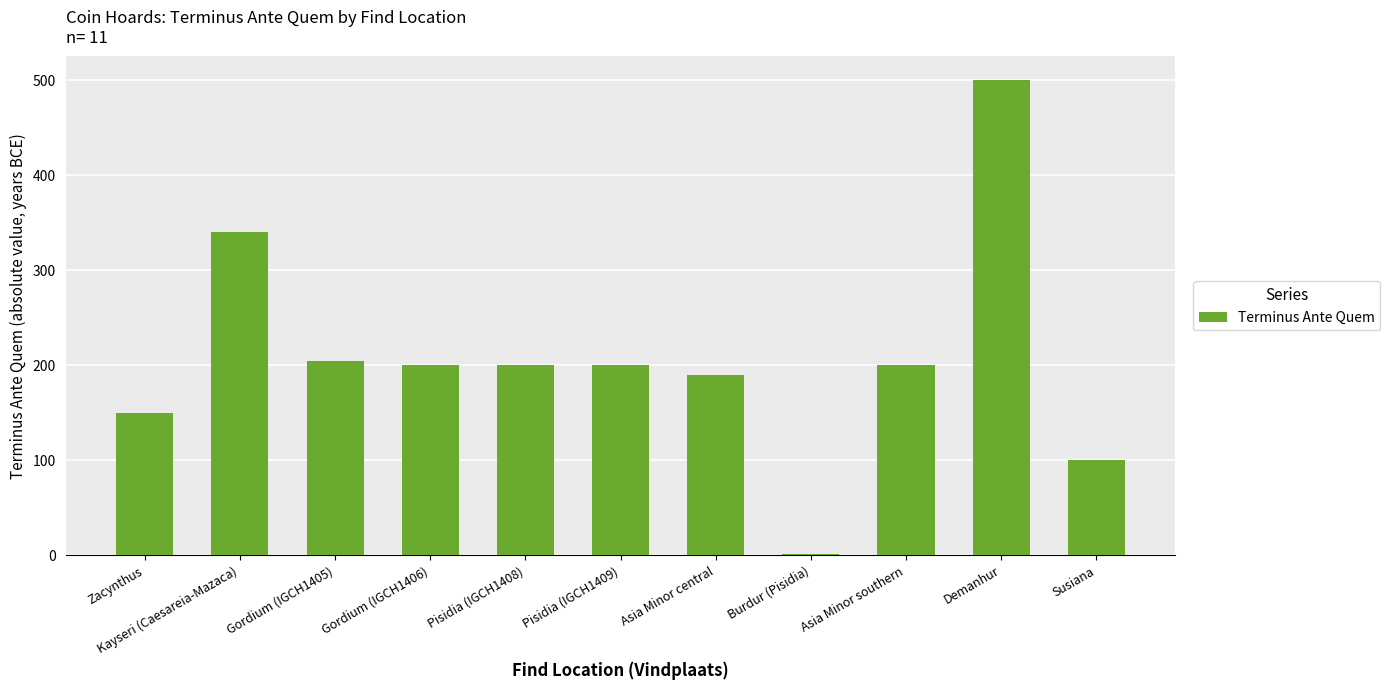

Count the number of categories in the chart.

11